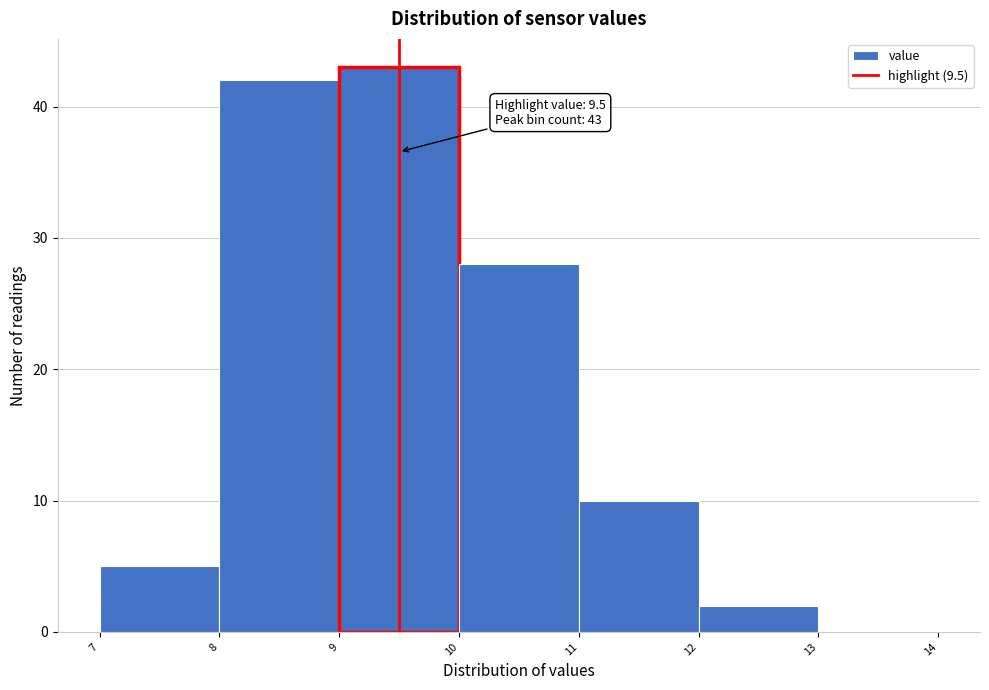

Over which range of the x-axis is the bar tallest?

9 to 10